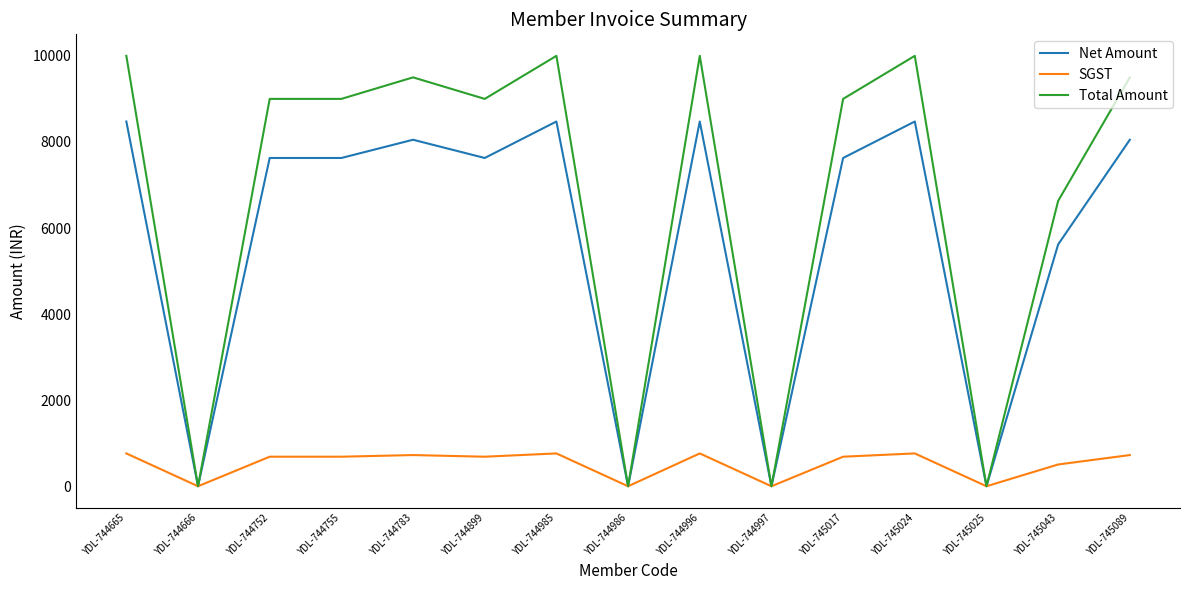

Is the value of SGST at YDL-744996 greater than the value of Net Amount at YDL-744986?

Yes